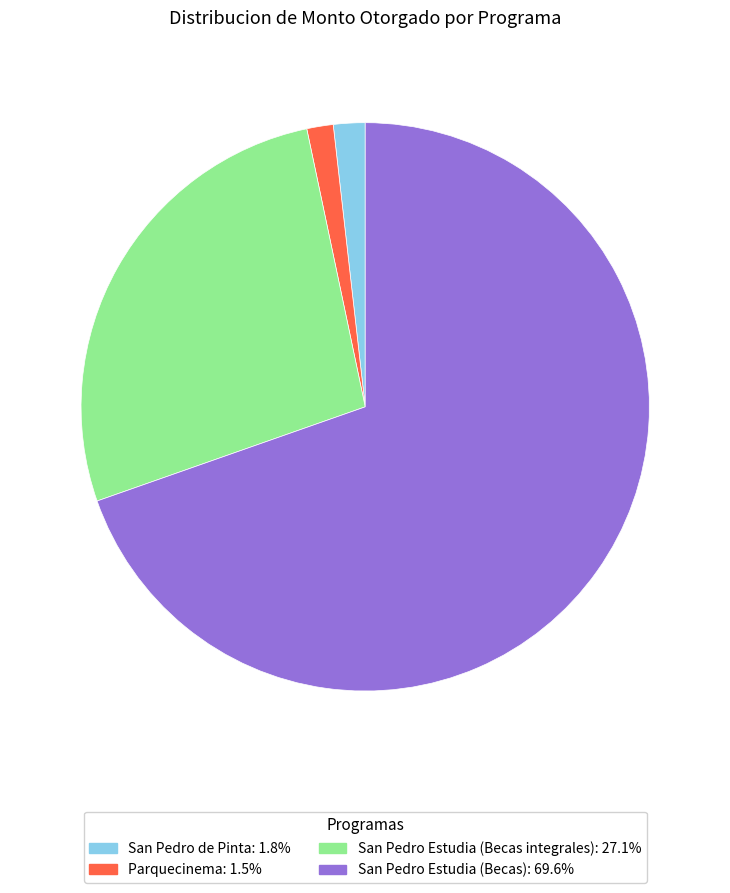

Is there a majority slice in this chart?

Yes